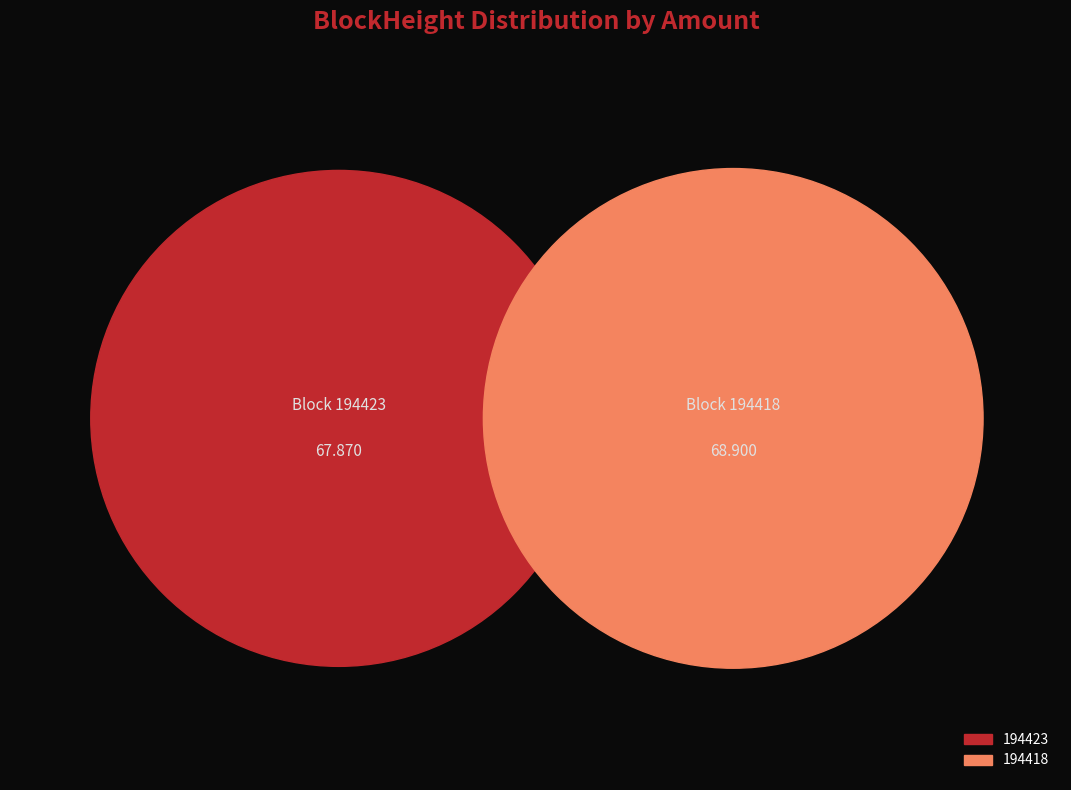

Which slice is the smallest?

194423